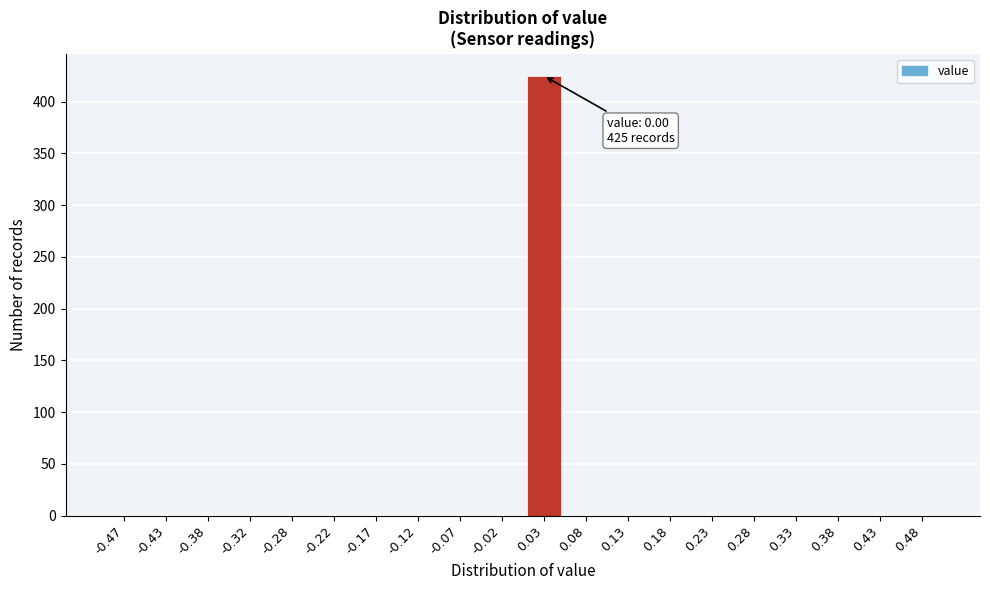

Reading right to left, transcribe all the data shown in this chart.

0.48=0	0.43=0	0.38=0	0.33=0	0.28=0	0.23=0	0.18=0	0.13=0	0.08=0	0.03=425	-0.02=0	-0.07=0	-0.12=0	-0.17=0	-0.22=0	-0.28=0	-0.32=0	-0.38=0	-0.43=0	-0.47=0